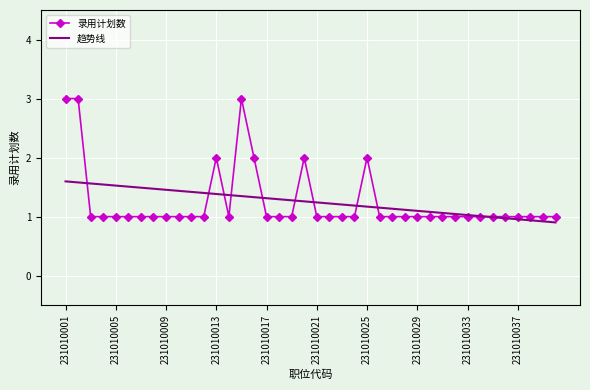

List the series in order of their peak value, lowest first.

趋势线, 录用计划数